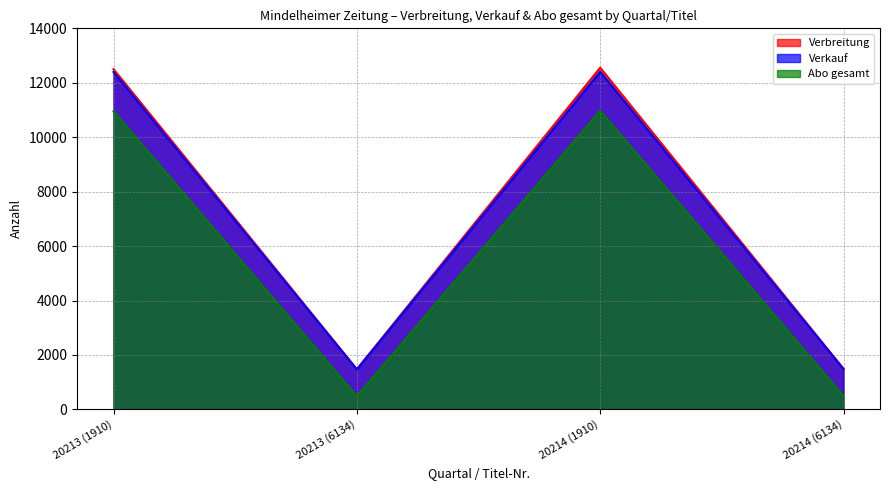

Where is the first local minimum for Abo gesamt?

20213 (6134)